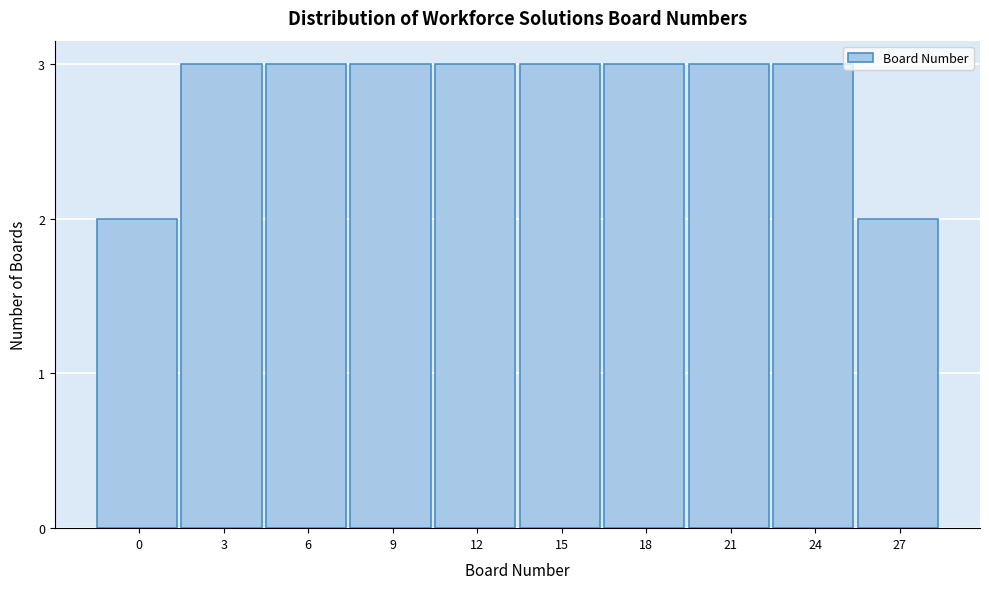

Reading right to left, transcribe all the data shown in this chart.

2	3	3	3	3	3	3	3	3	2